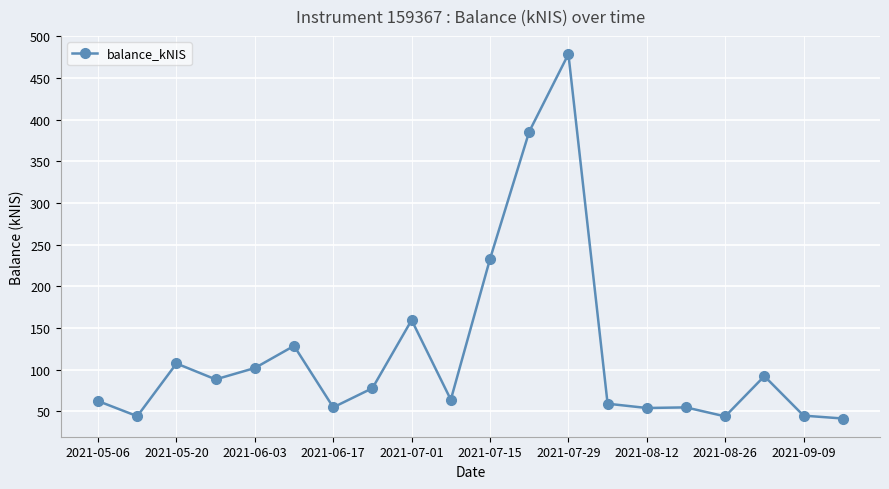

What is the average value?

118.9